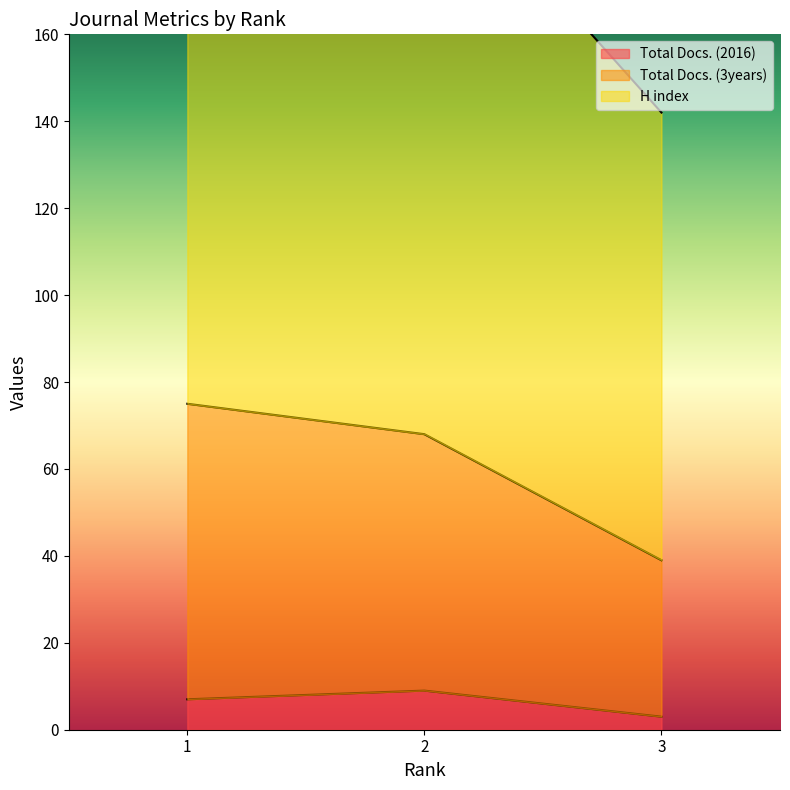

True or false: Total Docs. (3years) has a value of 63 at 2.

False